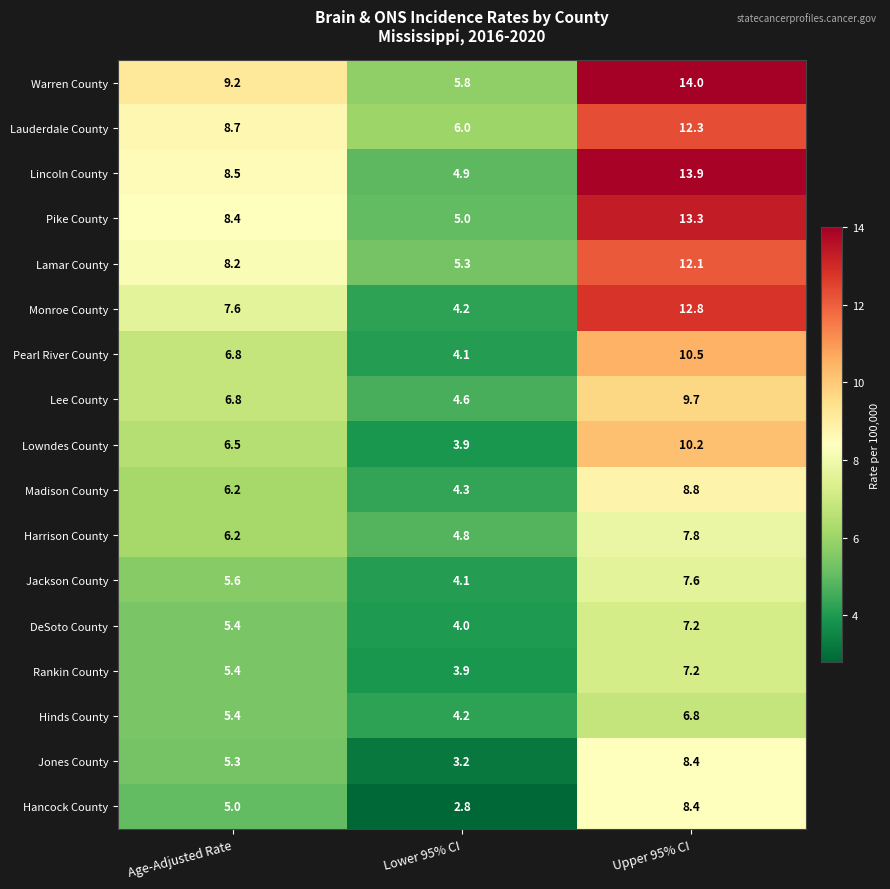

What is the average value of the Jackson County series?

5.8